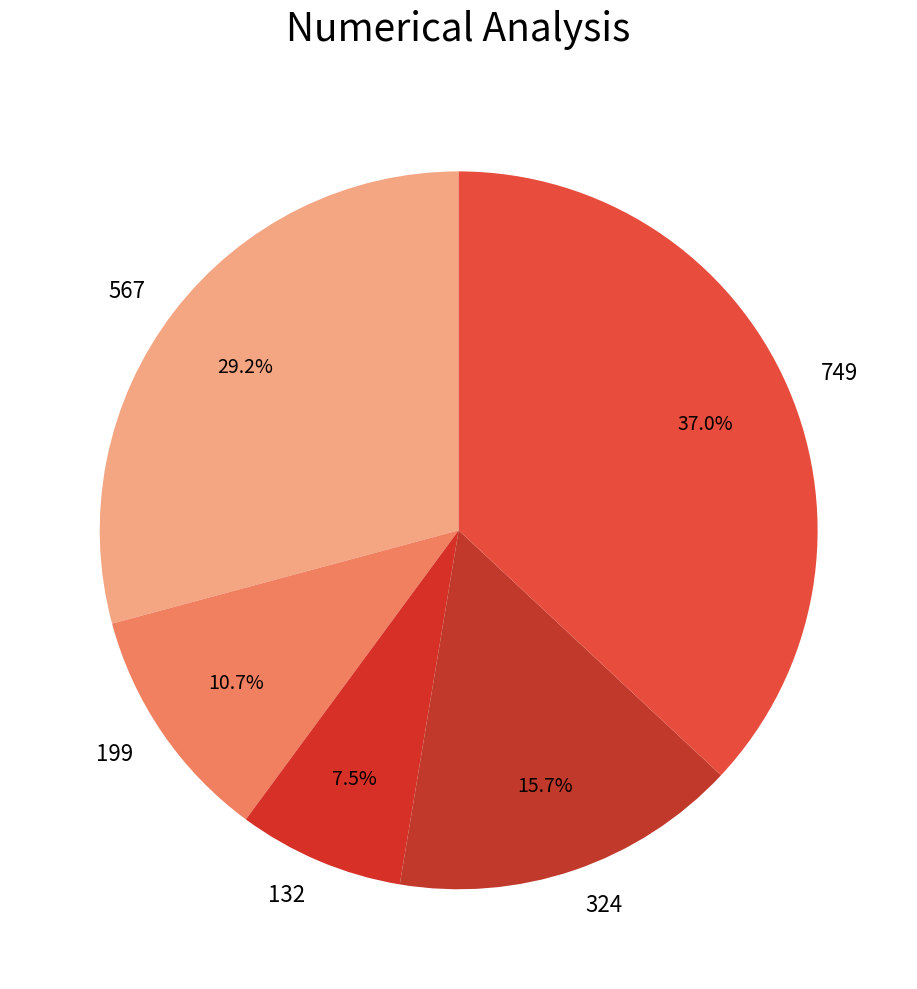

Is 324 the majority of the pie?

No